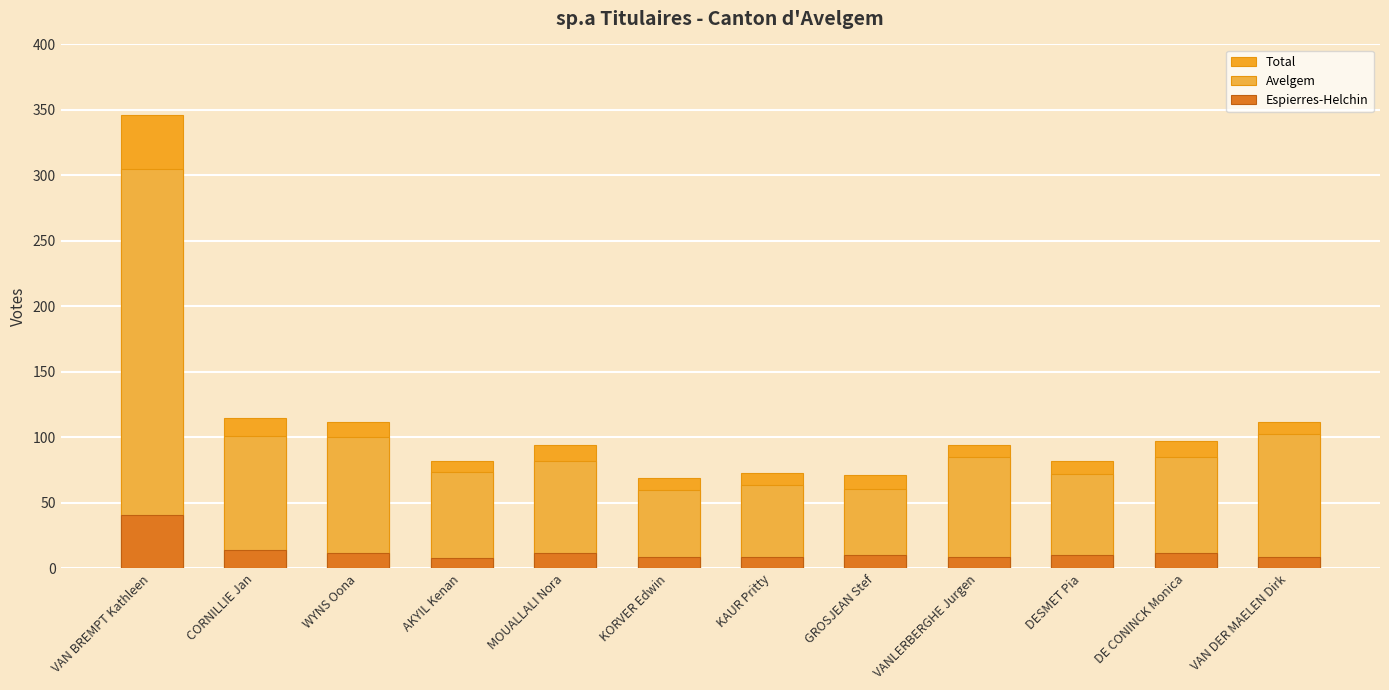

Which has a higher value, KORVER Edwin or WYNS Oona?

WYNS Oona